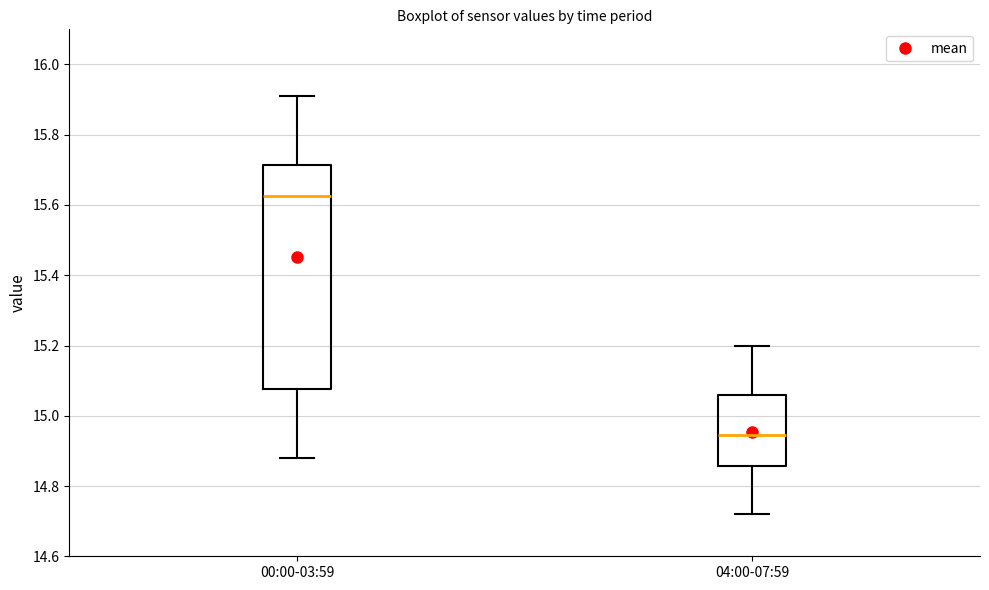

Where does the lower whisker of the box for 04:00-07:59 end on the y-axis? The values are not printed on the chart, so give them approximately, as read against the axis.

14.72